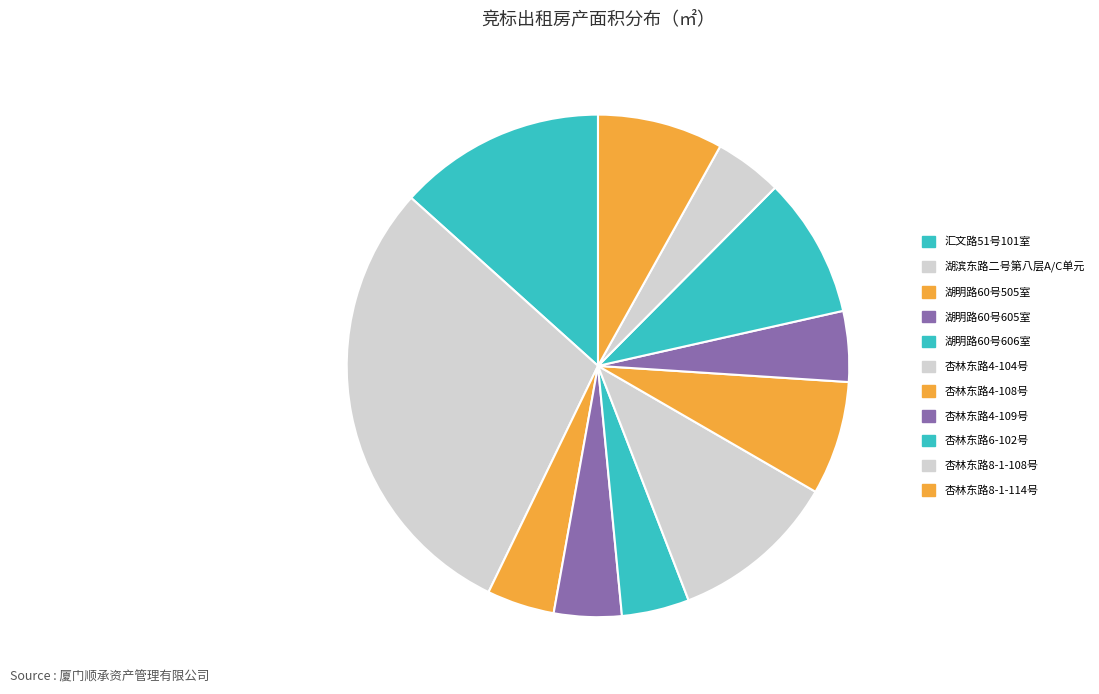

Is there any slice that represents more than half of the pie?

No